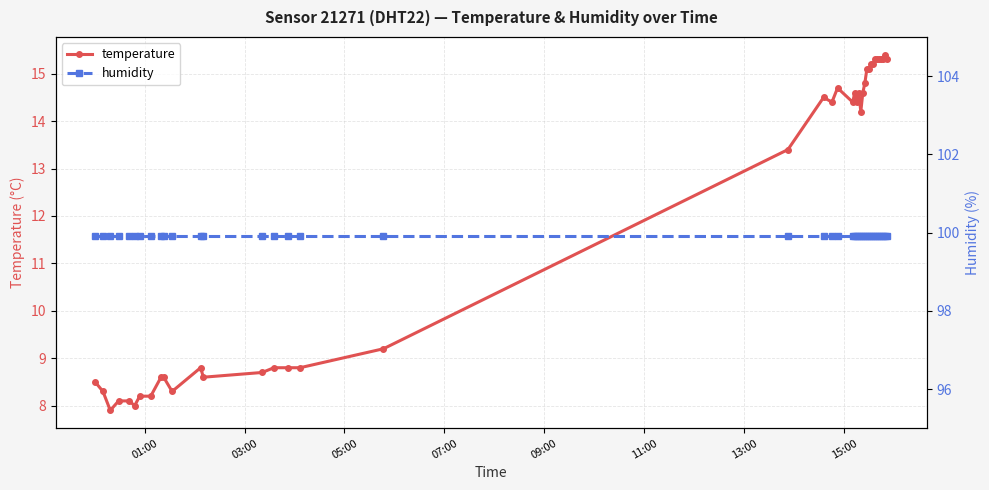

True or false: temperature has more than 0 interior local peaks.

True